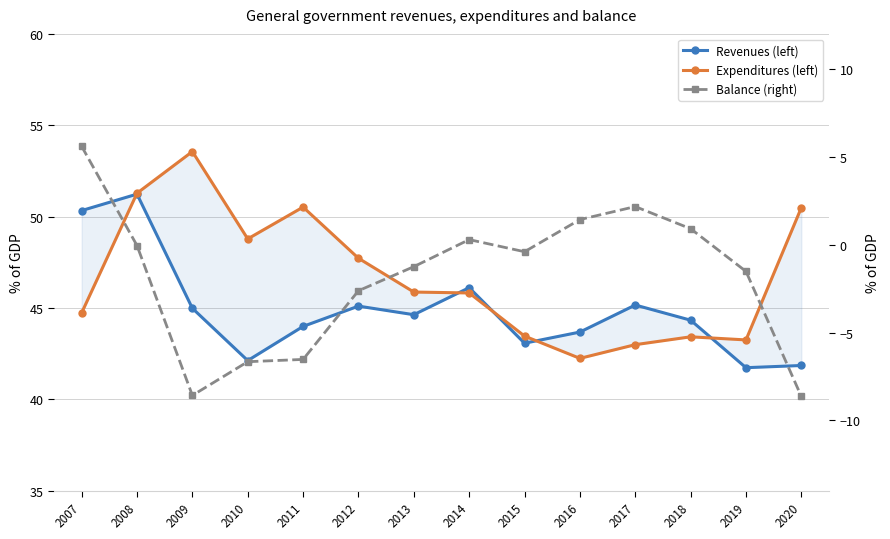

At which category does the chart reach its minimum across all series?

2020